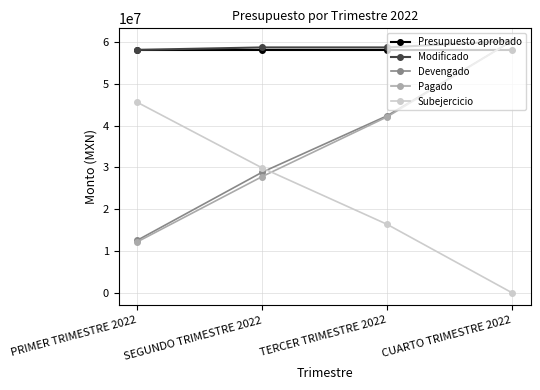

The value of Devengado at SEGUNDO TRIMESTRE 2022 is 42716212.7. True or false?

False